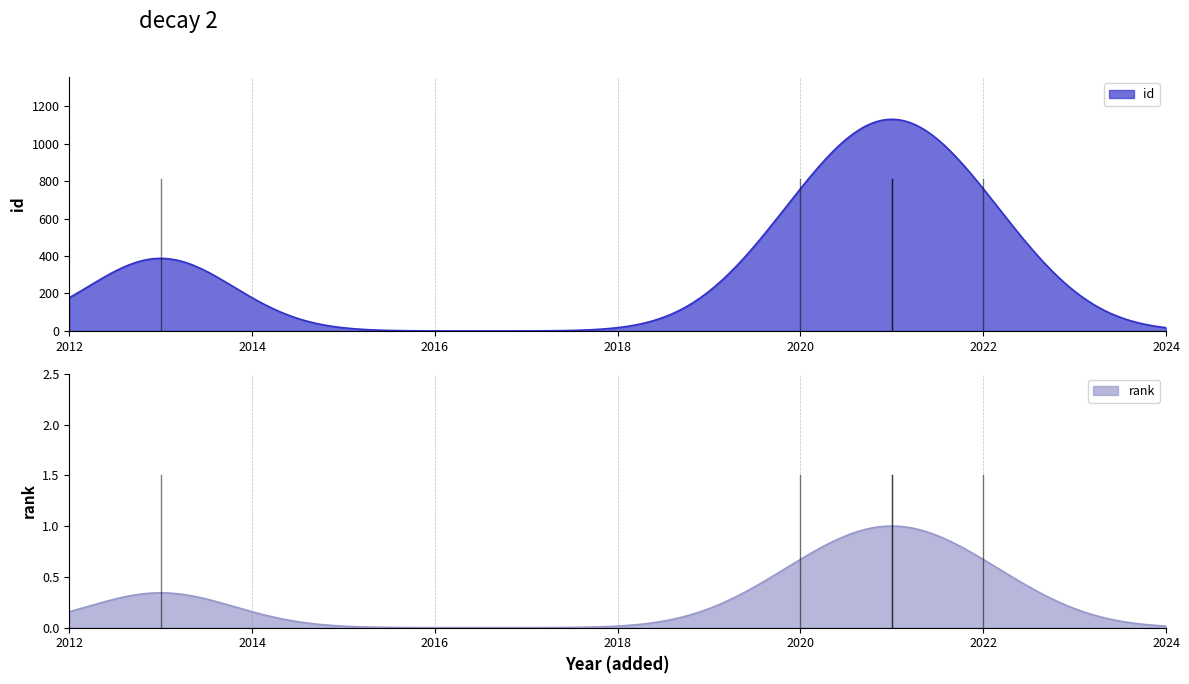

What is the maximum value for id?

1129.0